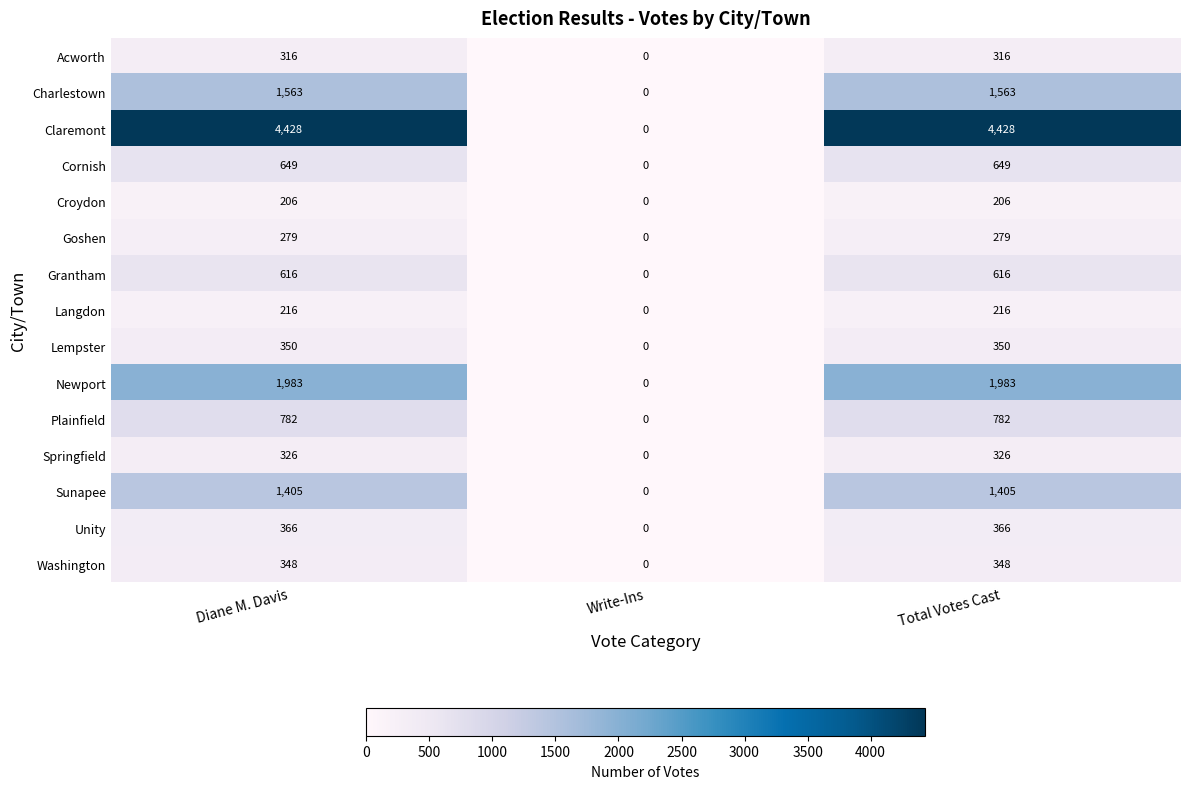

Is it true that Unity equals 151 at Diane M. Davis?

False